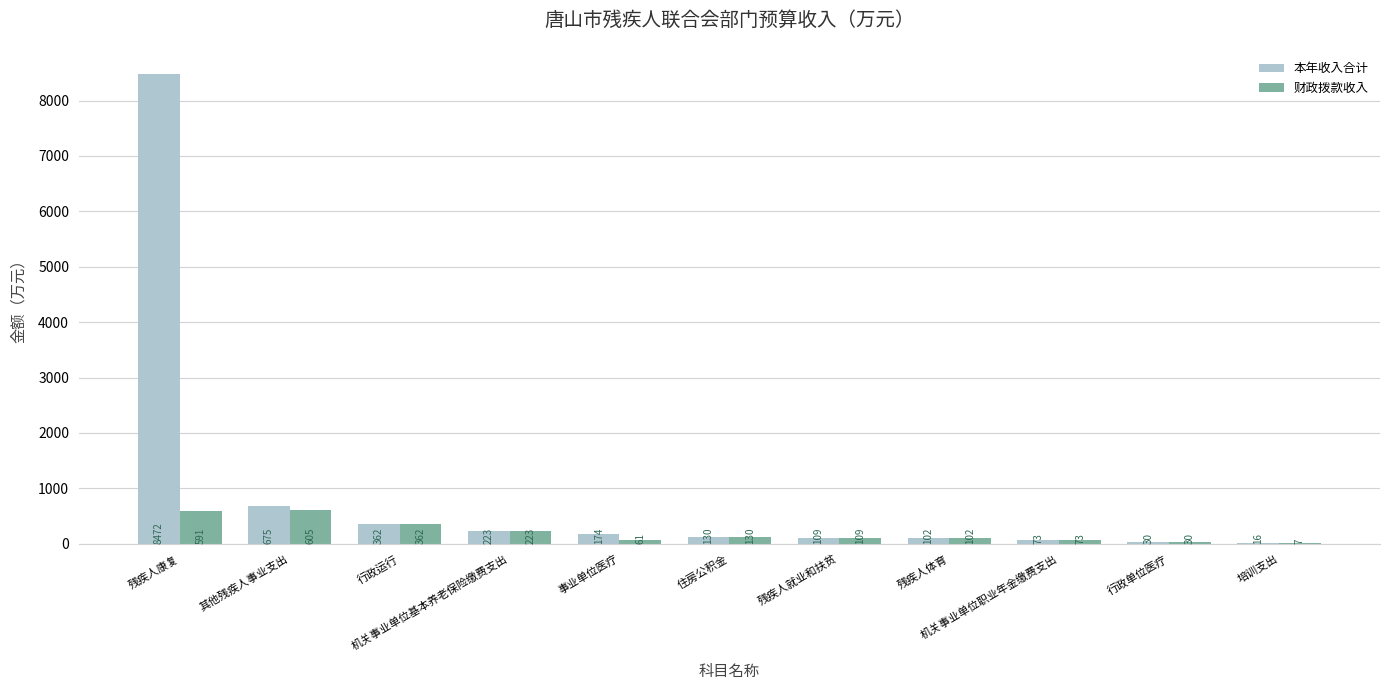

What is the maximum value shown in the chart?

8471.5